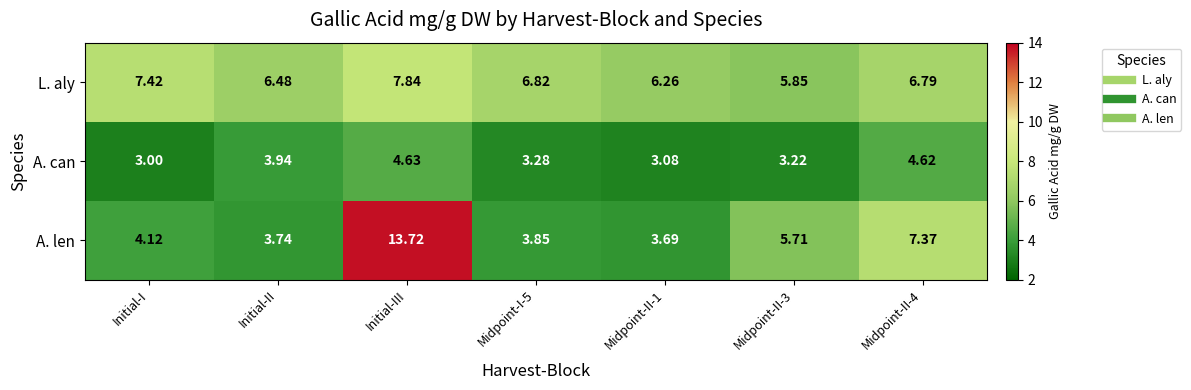

Count the number of data series in this chart.

3